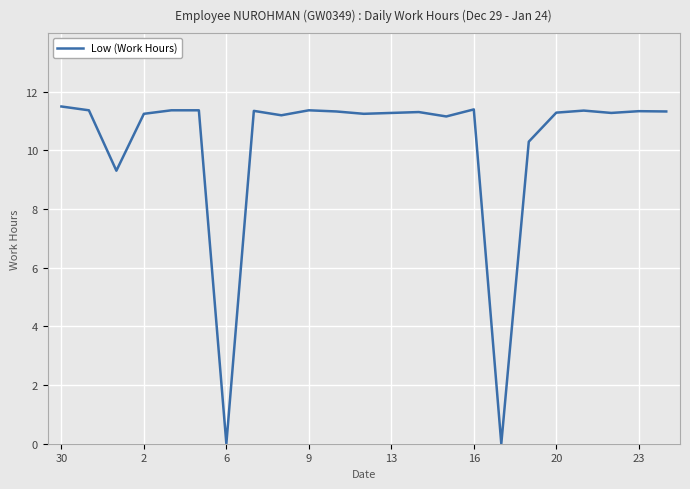

What is the greatest value displayed?

11.5